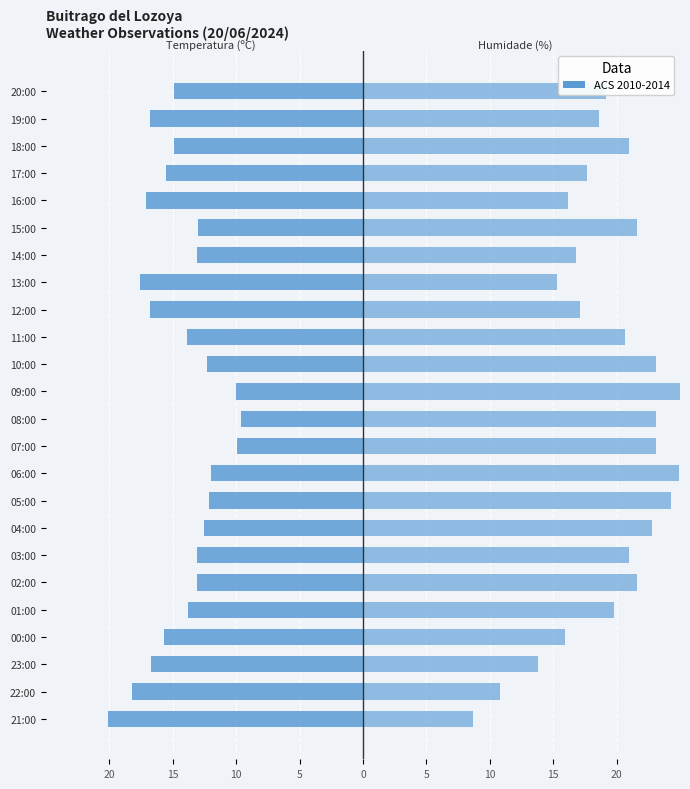

How many bars are there in total?

48